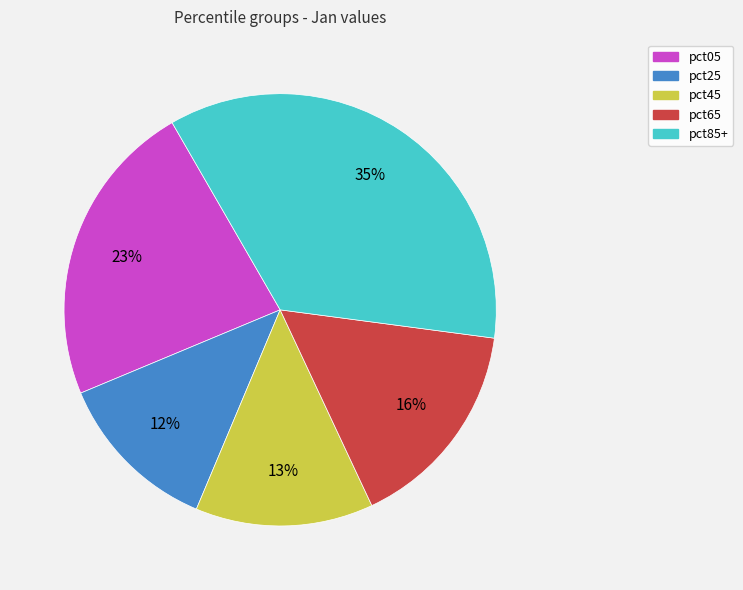

Does pct25 represent more than half of the total?

No